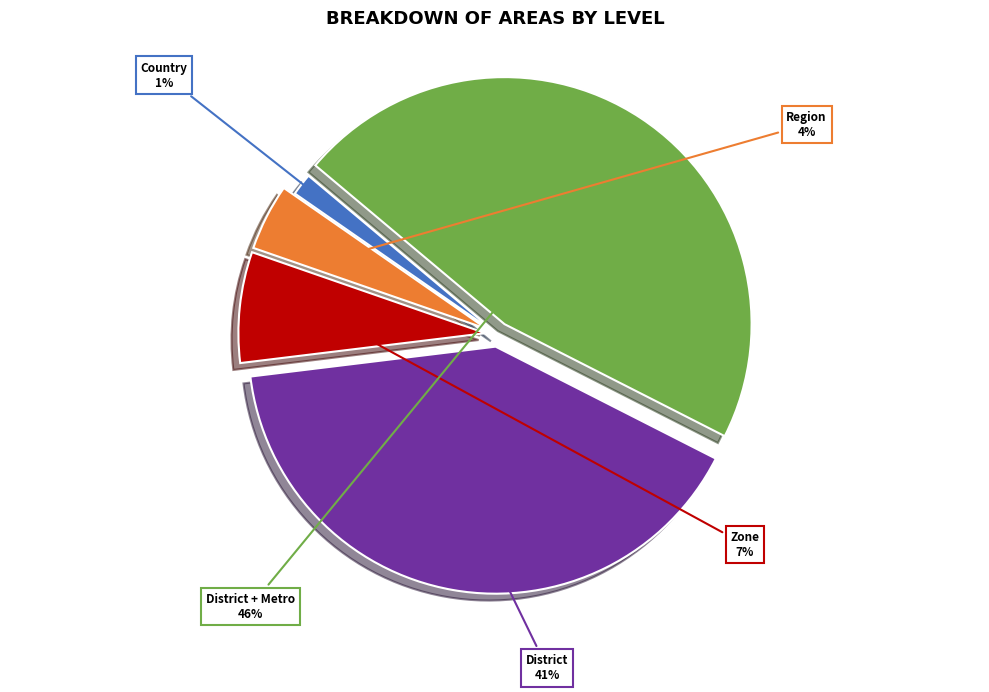

Is there a majority slice in this chart?

No